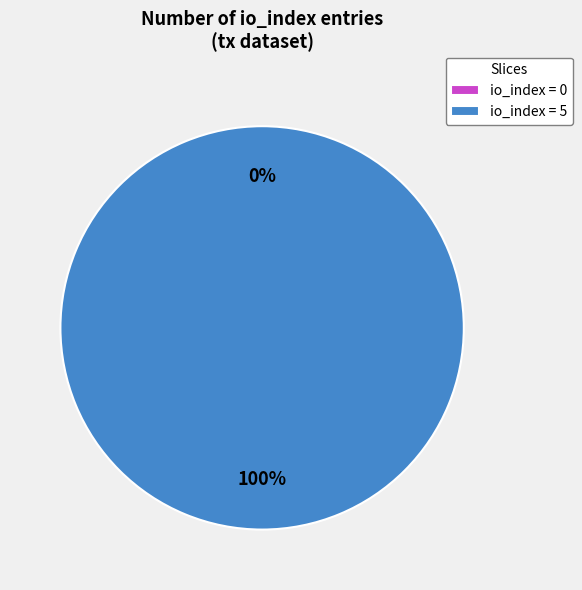

To the nearest percent, what is the difference between the largest and smallest slice percentages?

100%